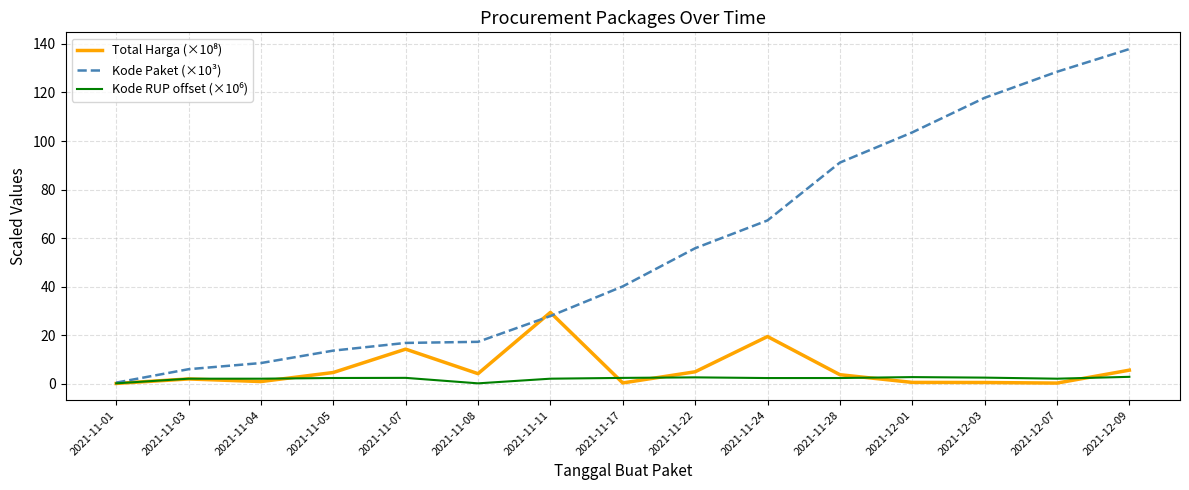

Does the chart have visible grid lines?

Yes